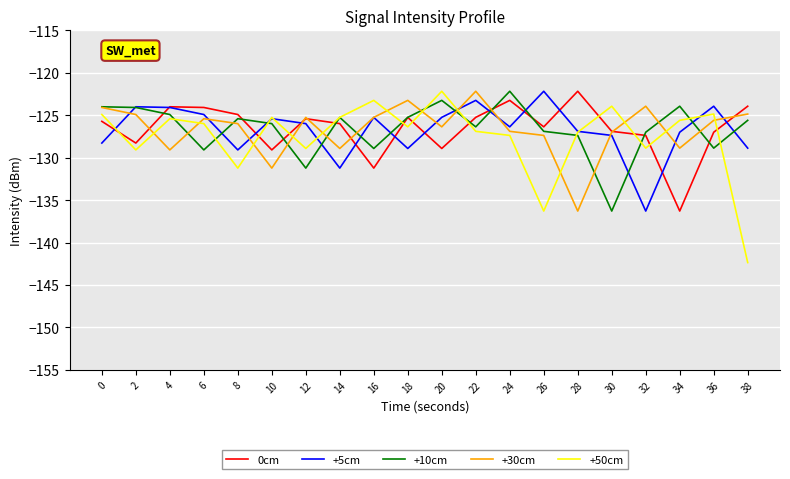

Which category has the lowest value across all series?

38